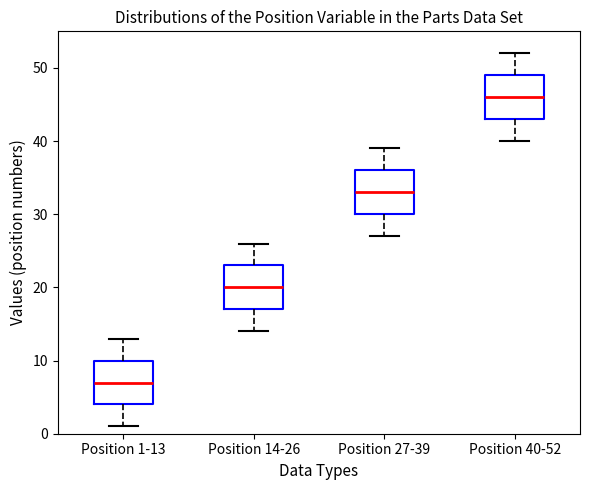

Reading left to right, read every box against the y-axis: the position of its median line, the range the box covers, and the ends of its whiskers. The values are not printed on the chart, so give them approximately, as read against the axis.

Position 1-13: median 7, box 4 to 10, whiskers 1 to 13
Position 14-26: median 20, box 17 to 23, whiskers 14 to 26
Position 27-39: median 33, box 30 to 36, whiskers 27 to 39
Position 40-52: median 46, box 43 to 49, whiskers 40 to 52